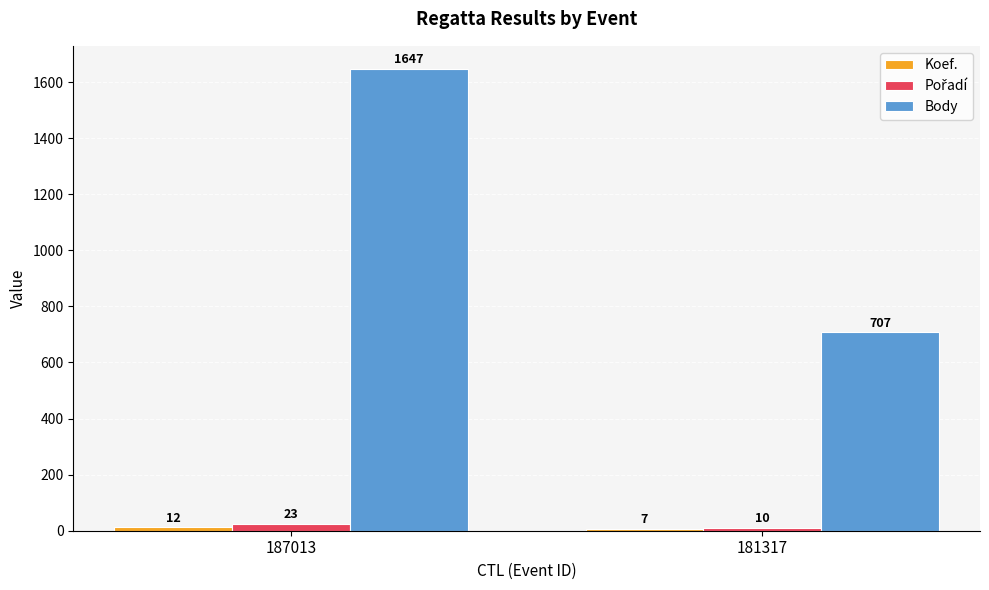

What is the spread (max minus min) of values at 181317?

700